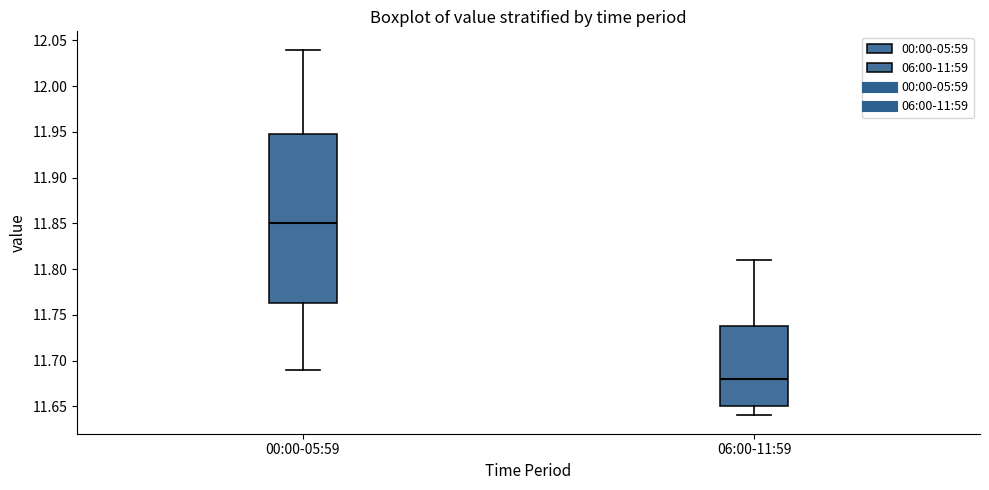

Comparing the boxes themselves (not the whiskers), which one is the tallest?

00:00-05:59